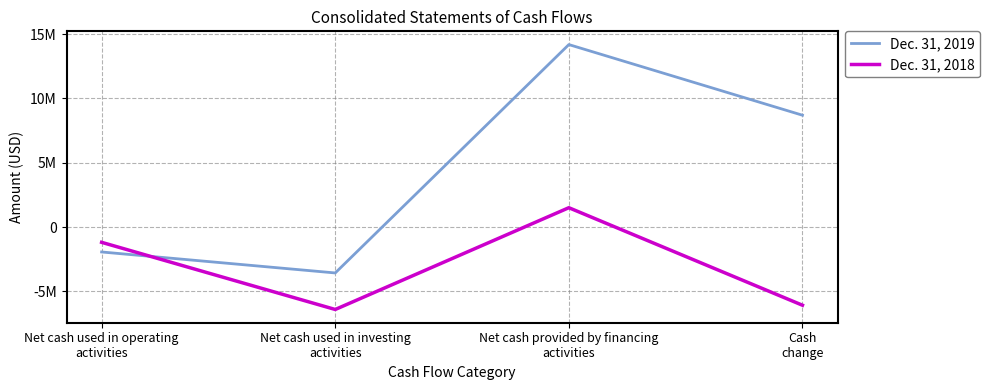

What are all the series names shown in the legend?

Dec. 31, 2019, Dec. 31, 2018